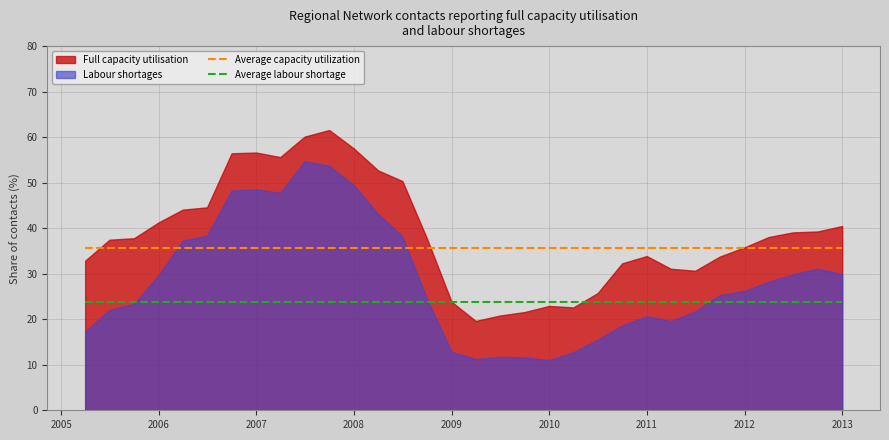

True or false: Average labour shortage and Average capacity utilization cross at least once.

False